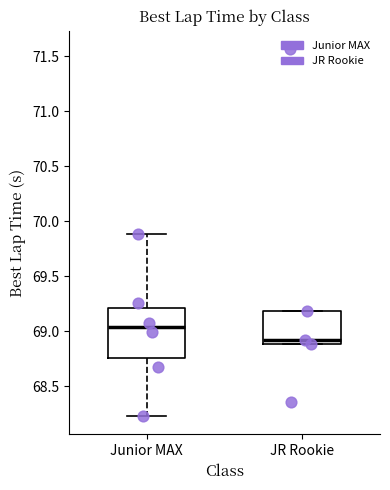

Reading left to right, read every box against the y-axis: the position of its median line, the range the box covers, and the ends of its whiskers. The values are not printed on the chart, so give them approximately, as read against the axis.

Junior MAX: median 69.05, box 68.75 to 69.20, whiskers 68.25 to 69.90
JR Rookie: median 68.90 (just above the box's lower edge), box 68.90 to 69.20, whiskers 68.90 to 69.20